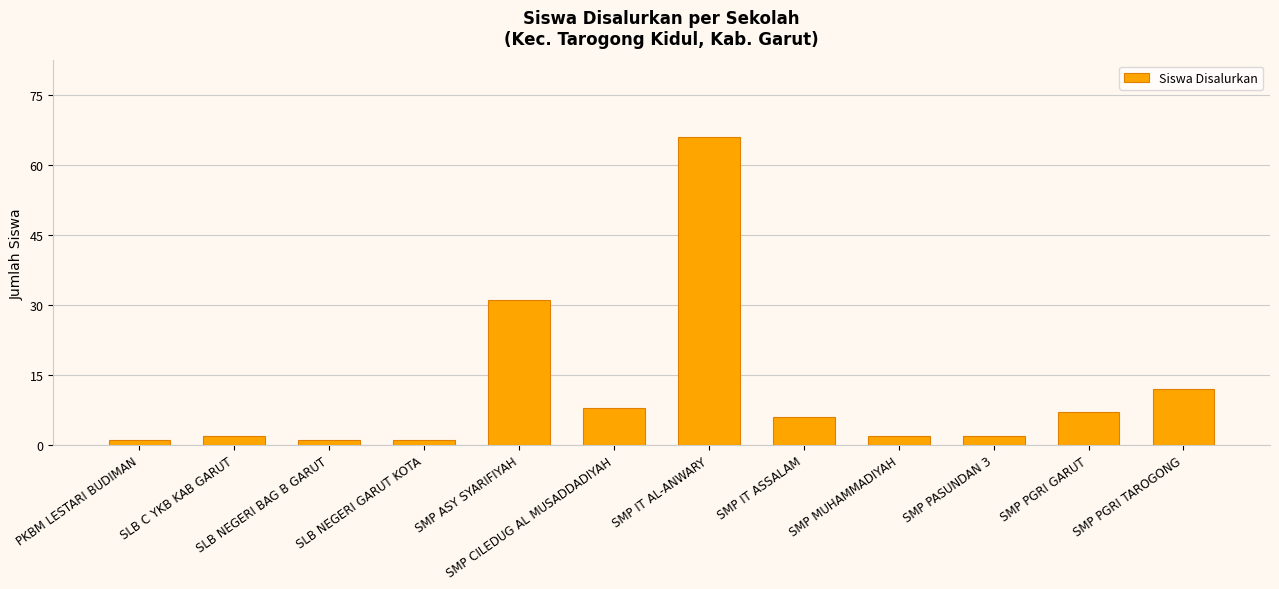

True or false: the data shows 11 at SMP CILEDUG AL MUSADDADIYAH.

False